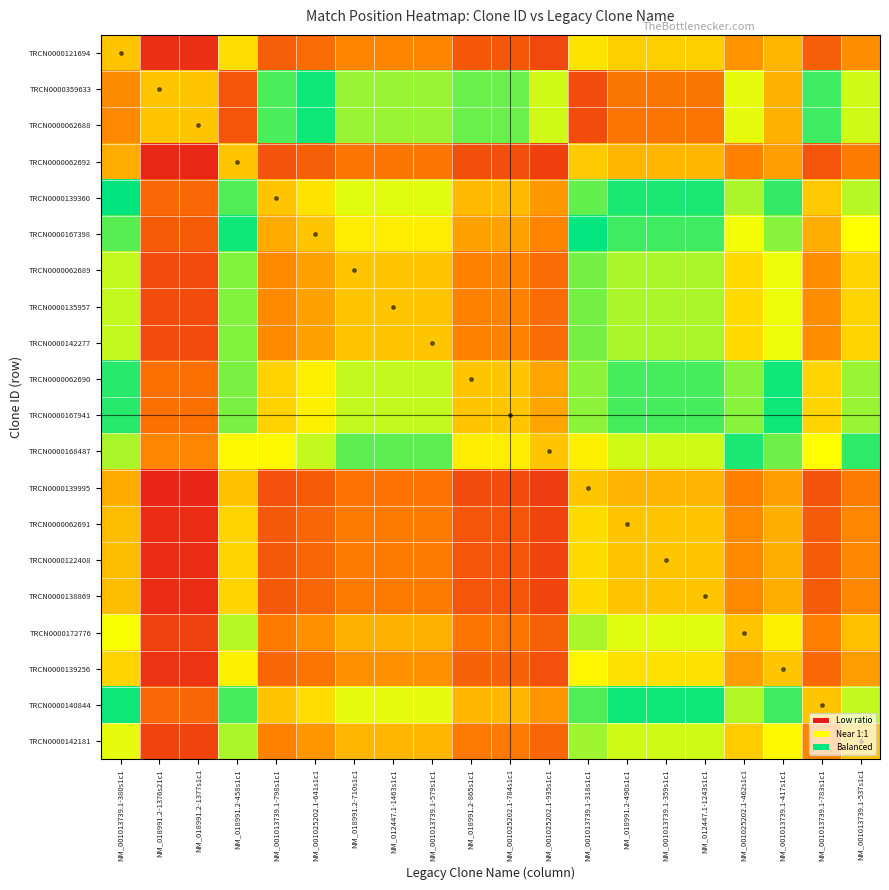

Reading left to right, list all the values displayed in this chart.

TRCN0000121694: NM_001013739.1-380s1c1=1.0	NM_018991.2-1376s21c1=0.4	NM_018991.2-1377s1c1=0.4	NM_018991.2-458s1c1=1.1	NM_001013739.1-798s1c1=0.6	NM_001025202.1-641s1c1=0.7	NM_018991.2-710s1c1=0.8	NM_012447.1-1463s1c1=0.8	NM_001013739.1-579s1c1=0.8	NM_018991.2-865s1c1=0.6	NM_001025202.1-784s1c1=0.6	NM_001025202.1-935s1c1=0.5	NM_001013739.1-318s1c1=1.1	NM_018991.2-490s1c1=1.0	NM_001013739.1-359s1c1=1.0	NM_012447.1-1243s1c1=1.0	NM_001025202.1-462s1c1=0.8	NM_001013739.1-417s1c1=0.9	NM_001013739.1-783s1c1=0.6	NM_001013739.1-537s1c1=0.8
TRCN0000359633: NM_001013739.1-380s1c1=2.5	NM_018991.2-1376s21c1=1.0	NM_018991.2-1377s1c1=1.0	NM_018991.2-458s1c1=2.7	NM_001013739.1-798s1c1=1.5	NM_001025202.1-641s1c1=1.7	NM_018991.2-710s1c1=1.9	NM_012447.1-1463s1c1=1.9	NM_001013739.1-579s1c1=1.9	NM_018991.2-865s1c1=1.5	NM_001025202.1-784s1c1=1.5	NM_001025202.1-935s1c1=1.3	NM_001013739.1-318s1c1=2.8	NM_018991.2-490s1c1=2.6	NM_001013739.1-359s1c1=2.6	NM_012447.1-1243s1c1=2.6	NM_001025202.1-462s1c1=2.1	NM_001013739.1-417s1c1=2.4	NM_001013739.1-783s1c1=1.5	NM_001013739.1-537s1c1=2.0
TRCN0000062688: NM_001013739.1-380s1c1=2.5	NM_018991.2-1376s21c1=1.0	NM_018991.2-1377s1c1=1.0	NM_018991.2-458s1c1=2.7	NM_001013739.1-798s1c1=1.5	NM_001025202.1-641s1c1=1.7	NM_018991.2-710s1c1=1.9	NM_012447.1-1463s1c1=1.9	NM_001013739.1-579s1c1=1.9	NM_018991.2-865s1c1=1.5	NM_001025202.1-784s1c1=1.5	NM_001025202.1-935s1c1=1.3	NM_001013739.1-318s1c1=2.8	NM_018991.2-490s1c1=2.6	NM_001013739.1-359s1c1=2.6	NM_012447.1-1243s1c1=2.6	NM_001025202.1-462s1c1=2.1	NM_001013739.1-417s1c1=2.4	NM_001013739.1-783s1c1=1.5	NM_001013739.1-537s1c1=2.0
TRCN0000062692: NM_001013739.1-380s1c1=0.9	NM_018991.2-1376s21c1=0.4	NM_018991.2-1377s1c1=0.4	NM_018991.2-458s1c1=1.0	NM_001013739.1-798s1c1=0.6	NM_001025202.1-641s1c1=0.6	NM_018991.2-710s1c1=0.7	NM_012447.1-1463s1c1=0.7	NM_001013739.1-579s1c1=0.7	NM_018991.2-865s1c1=0.5	NM_001025202.1-784s1c1=0.5	NM_001025202.1-935s1c1=0.5	NM_001013739.1-318s1c1=1.0	NM_018991.2-490s1c1=0.9	NM_001013739.1-359s1c1=0.9	NM_012447.1-1243s1c1=0.9	NM_001025202.1-462s1c1=0.8	NM_001013739.1-417s1c1=0.9	NM_001013739.1-783s1c1=0.6	NM_001013739.1-537s1c1=0.7
TRCN0000139360: NM_001013739.1-380s1c1=1.6	NM_018991.2-1376s21c1=0.7	NM_018991.2-1377s1c1=0.7	NM_018991.2-458s1c1=1.8	NM_001013739.1-798s1c1=1.0	NM_001025202.1-641s1c1=1.1	NM_018991.2-710s1c1=1.3	NM_012447.1-1463s1c1=1.3	NM_001013739.1-579s1c1=1.3	NM_018991.2-865s1c1=1.0	NM_001025202.1-784s1c1=1.0	NM_001025202.1-935s1c1=0.8	NM_001013739.1-318s1c1=1.8	NM_018991.2-490s1c1=1.7	NM_001013739.1-359s1c1=1.7	NM_012447.1-1243s1c1=1.7	NM_001025202.1-462s1c1=1.4	NM_001013739.1-417s1c1=1.6	NM_001013739.1-783s1c1=1.0	NM_001013739.1-537s1c1=1.3
TRCN0000167398: NM_001013739.1-380s1c1=1.5	NM_018991.2-1376s21c1=0.6	NM_018991.2-1377s1c1=0.6	NM_018991.2-458s1c1=1.6	NM_001013739.1-798s1c1=0.9	NM_001025202.1-641s1c1=1.0	NM_018991.2-710s1c1=1.1	NM_012447.1-1463s1c1=1.1	NM_001013739.1-579s1c1=1.1	NM_018991.2-865s1c1=0.9	NM_001025202.1-784s1c1=0.9	NM_001025202.1-935s1c1=0.8	NM_001013739.1-318s1c1=1.7	NM_018991.2-490s1c1=1.5	NM_001013739.1-359s1c1=1.5	NM_012447.1-1243s1c1=1.5	NM_001025202.1-462s1c1=1.2	NM_001013739.1-417s1c1=1.4	NM_001013739.1-783s1c1=0.9	NM_001013739.1-537s1c1=1.2
TRCN0000062689: NM_001013739.1-380s1c1=1.3	NM_018991.2-1376s21c1=0.5	NM_018991.2-1377s1c1=0.5	NM_018991.2-458s1c1=1.4	NM_001013739.1-798s1c1=0.8	NM_001025202.1-641s1c1=0.9	NM_018991.2-710s1c1=1.0	NM_012447.1-1463s1c1=1.0	NM_001013739.1-579s1c1=1.0	NM_018991.2-865s1c1=0.8	NM_001025202.1-784s1c1=0.8	NM_001025202.1-935s1c1=0.7	NM_001013739.1-318s1c1=1.4	NM_018991.2-490s1c1=1.4	NM_001013739.1-359s1c1=1.4	NM_012447.1-1243s1c1=1.4	NM_001025202.1-462s1c1=1.1	NM_001013739.1-417s1c1=1.2	NM_001013739.1-783s1c1=0.8	NM_001013739.1-537s1c1=1.1
TRCN0000135957: NM_001013739.1-380s1c1=1.3	NM_018991.2-1376s21c1=0.5	NM_018991.2-1377s1c1=0.5	NM_018991.2-458s1c1=1.4	NM_001013739.1-798s1c1=0.8	NM_001025202.1-641s1c1=0.9	NM_018991.2-710s1c1=1.0	NM_012447.1-1463s1c1=1.0	NM_001013739.1-579s1c1=1.0	NM_018991.2-865s1c1=0.8	NM_001025202.1-784s1c1=0.8	NM_001025202.1-935s1c1=0.7	NM_001013739.1-318s1c1=1.4	NM_018991.2-490s1c1=1.4	NM_001013739.1-359s1c1=1.4	NM_012447.1-1243s1c1=1.4	NM_001025202.1-462s1c1=1.1	NM_001013739.1-417s1c1=1.2	NM_001013739.1-783s1c1=0.8	NM_001013739.1-537s1c1=1.1
TRCN0000142277: NM_001013739.1-380s1c1=1.3	NM_018991.2-1376s21c1=0.5	NM_018991.2-1377s1c1=0.5	NM_018991.2-458s1c1=1.4	NM_001013739.1-798s1c1=0.8	NM_001025202.1-641s1c1=0.9	NM_018991.2-710s1c1=1.0	NM_012447.1-1463s1c1=1.0	NM_001013739.1-579s1c1=1.0	NM_018991.2-865s1c1=0.8	NM_001025202.1-784s1c1=0.8	NM_001025202.1-935s1c1=0.7	NM_001013739.1-318s1c1=1.4	NM_018991.2-490s1c1=1.4	NM_001013739.1-359s1c1=1.4	NM_012447.1-1243s1c1=1.4	NM_001025202.1-462s1c1=1.1	NM_001013739.1-417s1c1=1.2	NM_001013739.1-783s1c1=0.8	NM_001013739.1-537s1c1=1.1
TRCN0000062690: NM_001013739.1-380s1c1=1.7	NM_018991.2-1376s21c1=0.7	NM_018991.2-1377s1c1=0.7	NM_018991.2-458s1c1=1.9	NM_001013739.1-798s1c1=1.0	NM_001025202.1-641s1c1=1.1	NM_018991.2-710s1c1=1.3	NM_012447.1-1463s1c1=1.3	NM_001013739.1-579s1c1=1.3	NM_018991.2-865s1c1=1.0	NM_001025202.1-784s1c1=1.0	NM_001025202.1-935s1c1=0.9	NM_001013739.1-318s1c1=1.9	NM_018991.2-490s1c1=1.8	NM_001013739.1-359s1c1=1.8	NM_012447.1-1243s1c1=1.8	NM_001025202.1-462s1c1=1.4	NM_001013739.1-417s1c1=1.6	NM_001013739.1-783s1c1=1.1	NM_001013739.1-537s1c1=1.4
TRCN0000167941: NM_001013739.1-380s1c1=1.7	NM_018991.2-1376s21c1=0.7	NM_018991.2-1377s1c1=0.7	NM_018991.2-458s1c1=1.9	NM_001013739.1-798s1c1=1.0	NM_001025202.1-641s1c1=1.1	NM_018991.2-710s1c1=1.3	NM_012447.1-1463s1c1=1.3	NM_001013739.1-579s1c1=1.3	NM_018991.2-865s1c1=1.0	NM_001025202.1-784s1c1=1.0	NM_001025202.1-935s1c1=0.9	NM_001013739.1-318s1c1=1.9	NM_018991.2-490s1c1=1.8	NM_001013739.1-359s1c1=1.8	NM_012447.1-1243s1c1=1.8	NM_001025202.1-462s1c1=1.4	NM_001013739.1-417s1c1=1.6	NM_001013739.1-783s1c1=1.1	NM_001013739.1-537s1c1=1.4
TRCN0000168487: NM_001013739.1-380s1c1=1.9	NM_018991.2-1376s21c1=0.8	NM_018991.2-1377s1c1=0.8	NM_018991.2-458s1c1=2.1	NM_001013739.1-798s1c1=1.2	NM_001025202.1-641s1c1=1.3	NM_018991.2-710s1c1=1.5	NM_012447.1-1463s1c1=1.5	NM_001013739.1-579s1c1=1.5	NM_018991.2-865s1c1=1.1	NM_001025202.1-784s1c1=1.1	NM_001025202.1-935s1c1=1.0	NM_001013739.1-318s1c1=2.2	NM_018991.2-490s1c1=2.0	NM_001013739.1-359s1c1=2.0	NM_012447.1-1243s1c1=2.0	NM_001025202.1-462s1c1=1.6	NM_001013739.1-417s1c1=1.8	NM_001013739.1-783s1c1=1.2	NM_001013739.1-537s1c1=1.6
TRCN0000139995: NM_001013739.1-380s1c1=0.9	NM_018991.2-1376s21c1=0.4	NM_018991.2-1377s1c1=0.4	NM_018991.2-458s1c1=1.0	NM_001013739.1-798s1c1=0.5	NM_001025202.1-641s1c1=0.6	NM_018991.2-710s1c1=0.7	NM_012447.1-1463s1c1=0.7	NM_001013739.1-579s1c1=0.7	NM_018991.2-865s1c1=0.5	NM_001025202.1-784s1c1=0.5	NM_001025202.1-935s1c1=0.5	NM_001013739.1-318s1c1=1.0	NM_018991.2-490s1c1=0.9	NM_001013739.1-359s1c1=0.9	NM_012447.1-1243s1c1=0.9	NM_001025202.1-462s1c1=0.7	NM_001013739.1-417s1c1=0.9	NM_001013739.1-783s1c1=0.6	NM_001013739.1-537s1c1=0.7
TRCN0000062691: NM_001013739.1-380s1c1=1.0	NM_018991.2-1376s21c1=0.4	NM_018991.2-1377s1c1=0.4	NM_018991.2-458s1c1=1.1	NM_001013739.1-798s1c1=0.6	NM_001025202.1-641s1c1=0.6	NM_018991.2-710s1c1=0.7	NM_012447.1-1463s1c1=0.7	NM_001013739.1-579s1c1=0.7	NM_018991.2-865s1c1=0.6	NM_001025202.1-784s1c1=0.6	NM_001025202.1-935s1c1=0.5	NM_001013739.1-318s1c1=1.1	NM_018991.2-490s1c1=1.0	NM_001013739.1-359s1c1=1.0	NM_012447.1-1243s1c1=1.0	NM_001025202.1-462s1c1=0.8	NM_001013739.1-417s1c1=0.9	NM_001013739.1-783s1c1=0.6	NM_001013739.1-537s1c1=0.8
TRCN0000122408: NM_001013739.1-380s1c1=1.0	NM_018991.2-1376s21c1=0.4	NM_018991.2-1377s1c1=0.4	NM_018991.2-458s1c1=1.1	NM_001013739.1-798s1c1=0.6	NM_001025202.1-641s1c1=0.6	NM_018991.2-710s1c1=0.7	NM_012447.1-1463s1c1=0.7	NM_001013739.1-579s1c1=0.7	NM_018991.2-865s1c1=0.6	NM_001025202.1-784s1c1=0.6	NM_001025202.1-935s1c1=0.5	NM_001013739.1-318s1c1=1.1	NM_018991.2-490s1c1=1.0	NM_001013739.1-359s1c1=1.0	NM_012447.1-1243s1c1=1.0	NM_001025202.1-462s1c1=0.8	NM_001013739.1-417s1c1=0.9	NM_001013739.1-783s1c1=0.6	NM_001013739.1-537s1c1=0.8
TRCN0000138869: NM_001013739.1-380s1c1=1.0	NM_018991.2-1376s21c1=0.4	NM_018991.2-1377s1c1=0.4	NM_018991.2-458s1c1=1.1	NM_001013739.1-798s1c1=0.6	NM_001025202.1-641s1c1=0.6	NM_018991.2-710s1c1=0.7	NM_012447.1-1463s1c1=0.7	NM_001013739.1-579s1c1=0.7	NM_018991.2-865s1c1=0.6	NM_001025202.1-784s1c1=0.6	NM_001025202.1-935s1c1=0.5	NM_001013739.1-318s1c1=1.1	NM_018991.2-490s1c1=1.0	NM_001013739.1-359s1c1=1.0	NM_012447.1-1243s1c1=1.0	NM_001025202.1-462s1c1=0.8	NM_001013739.1-417s1c1=0.9	NM_001013739.1-783s1c1=0.6	NM_001013739.1-537s1c1=0.8
TRCN0000172776: NM_001013739.1-380s1c1=1.2	NM_018991.2-1376s21c1=0.5	NM_018991.2-1377s1c1=0.5	NM_018991.2-458s1c1=1.3	NM_001013739.1-798s1c1=0.7	NM_001025202.1-641s1c1=0.8	NM_018991.2-710s1c1=0.9	NM_012447.1-1463s1c1=0.9	NM_001013739.1-579s1c1=0.9	NM_018991.2-865s1c1=0.7	NM_001025202.1-784s1c1=0.7	NM_001025202.1-935s1c1=0.6	NM_001013739.1-318s1c1=1.3	NM_018991.2-490s1c1=1.3	NM_001013739.1-359s1c1=1.3	NM_012447.1-1243s1c1=1.3	NM_001025202.1-462s1c1=1.0	NM_001013739.1-417s1c1=1.2	NM_001013739.1-783s1c1=0.7	NM_001013739.1-537s1c1=1.0
TRCN0000139256: NM_001013739.1-380s1c1=1.1	NM_018991.2-1376s21c1=0.4	NM_018991.2-1377s1c1=0.4	NM_018991.2-458s1c1=1.2	NM_001013739.1-798s1c1=0.6	NM_001025202.1-641s1c1=0.7	NM_018991.2-710s1c1=0.8	NM_012447.1-1463s1c1=0.8	NM_001013739.1-579s1c1=0.8	NM_018991.2-865s1c1=0.6	NM_001025202.1-784s1c1=0.6	NM_001025202.1-935s1c1=0.5	NM_001013739.1-318s1c1=1.2	NM_018991.2-490s1c1=1.1	NM_001013739.1-359s1c1=1.1	NM_012447.1-1243s1c1=1.1	NM_001025202.1-462s1c1=0.9	NM_001013739.1-417s1c1=1.0	NM_001013739.1-783s1c1=0.7	NM_001013739.1-537s1c1=0.9
TRCN0000140844: NM_001013739.1-380s1c1=1.6	NM_018991.2-1376s21c1=0.6	NM_018991.2-1377s1c1=0.6	NM_018991.2-458s1c1=1.8	NM_001013739.1-798s1c1=1.0	NM_001025202.1-641s1c1=1.1	NM_018991.2-710s1c1=1.2	NM_012447.1-1463s1c1=1.2	NM_001013739.1-579s1c1=1.2	NM_018991.2-865s1c1=0.9	NM_001025202.1-784s1c1=0.9	NM_001025202.1-935s1c1=0.8	NM_001013739.1-318s1c1=1.8	NM_018991.2-490s1c1=1.7	NM_001013739.1-359s1c1=1.7	NM_012447.1-1243s1c1=1.7	NM_001025202.1-462s1c1=1.3	NM_001013739.1-417s1c1=1.5	NM_001013739.1-783s1c1=1.0	NM_001013739.1-537s1c1=1.3
TRCN0000142181: NM_001013739.1-380s1c1=1.2	NM_018991.2-1376s21c1=0.5	NM_018991.2-1377s1c1=0.5	NM_018991.2-458s1c1=1.4	NM_001013739.1-798s1c1=0.8	NM_001025202.1-641s1c1=0.8	NM_018991.2-710s1c1=1.0	NM_012447.1-1463s1c1=1.0	NM_001013739.1-579s1c1=1.0	NM_018991.2-865s1c1=0.7	NM_001025202.1-784s1c1=0.7	NM_001025202.1-935s1c1=0.6	NM_001013739.1-318s1c1=1.4	NM_018991.2-490s1c1=1.3	NM_001013739.1-359s1c1=1.3	NM_012447.1-1243s1c1=1.3	NM_001025202.1-462s1c1=1.0	NM_001013739.1-417s1c1=1.2	NM_001013739.1-783s1c1=0.8	NM_001013739.1-537s1c1=1.0